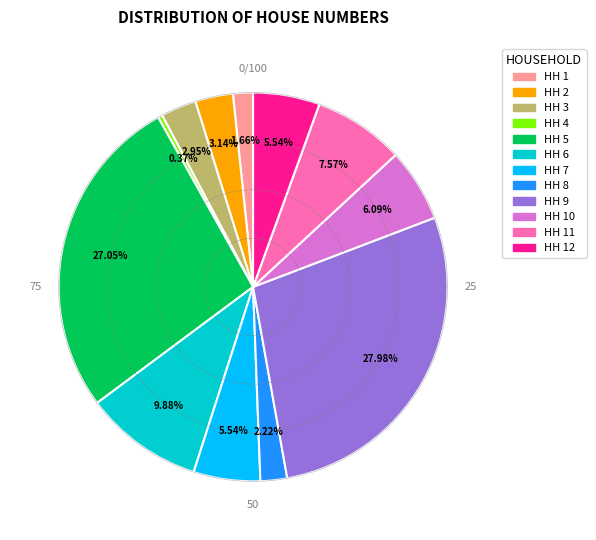

Is there a majority slice in this chart?

No